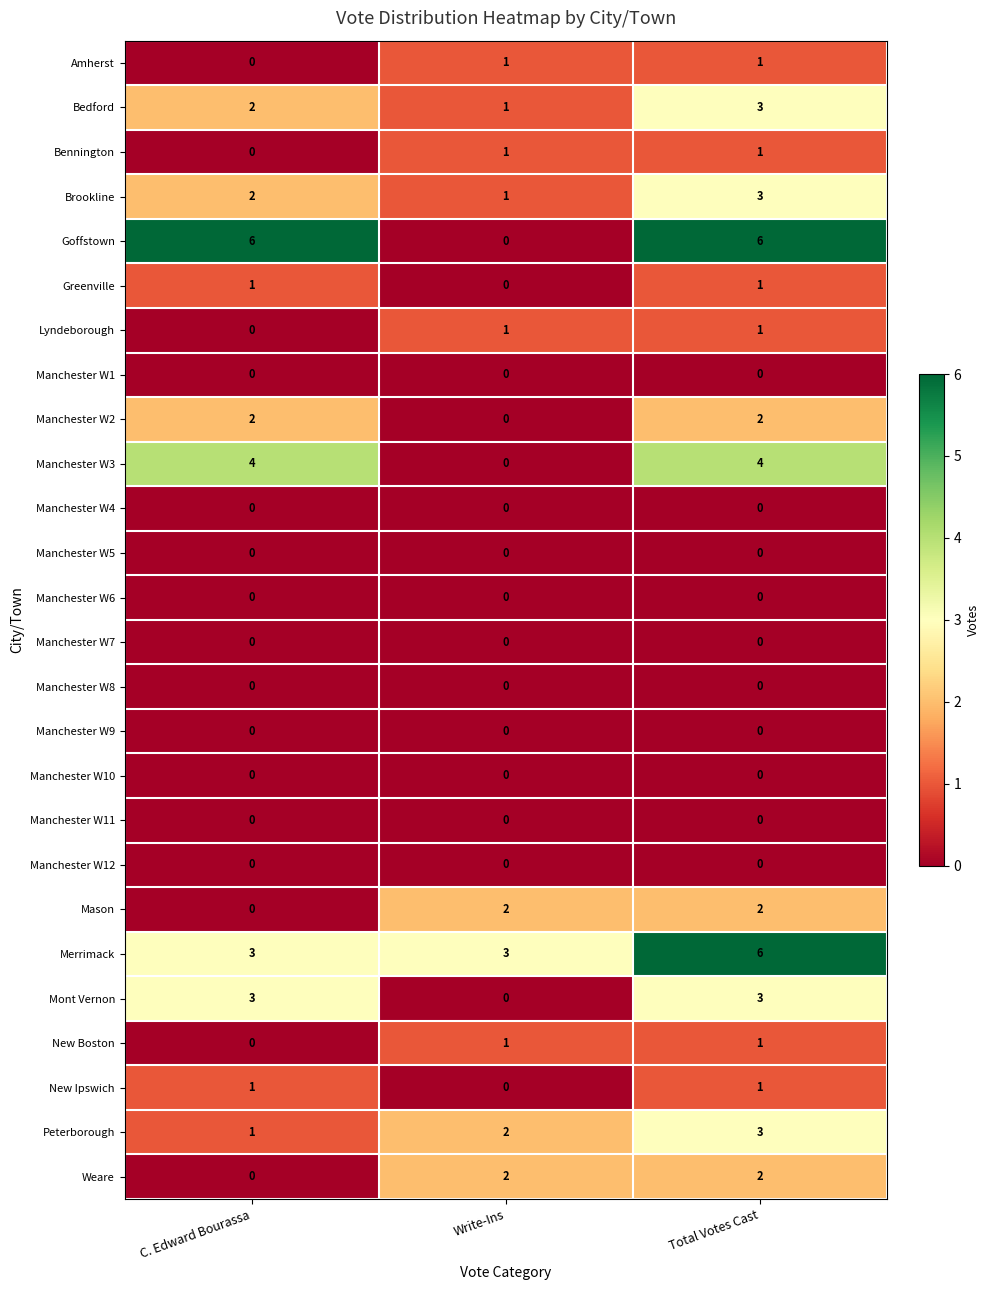

Count the Weare values in the range 0 to 2.

3